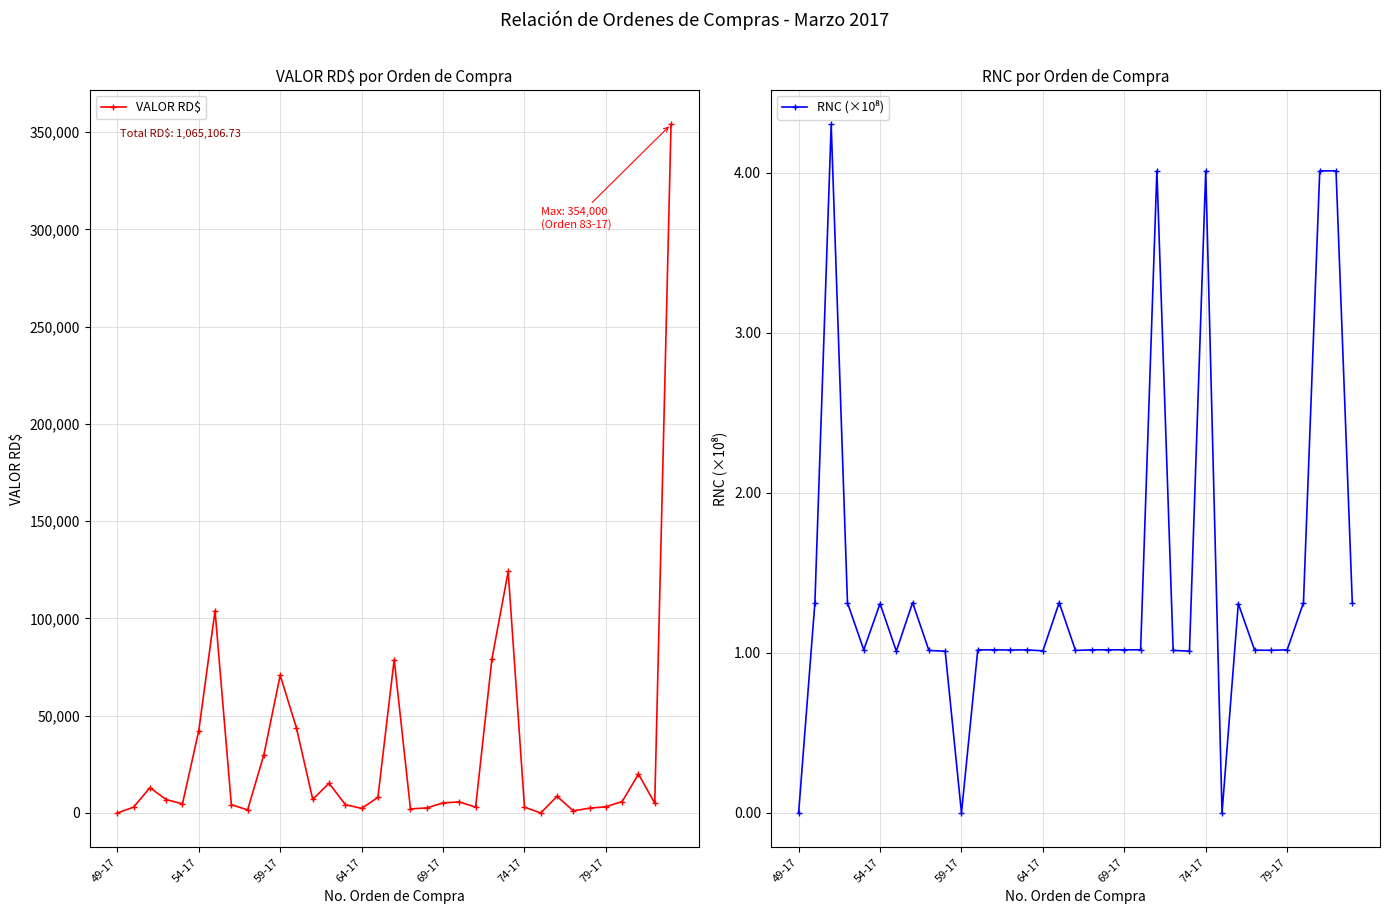

True or false: VALOR RD$ has more than 1 points higher than both neighbors.

True